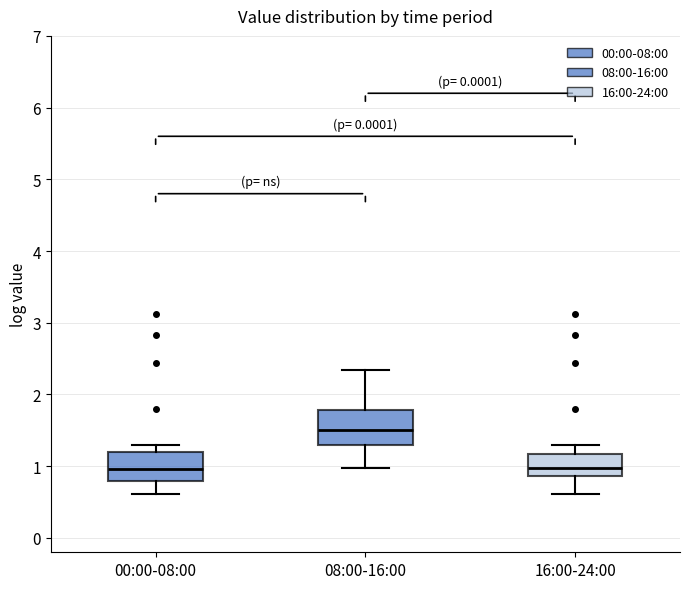

Reading left to right, transcribe this box plot: for each box, give where its median line is, the range the box spans, and where its two whiskers end, as read against the y-axis. The values are not printed on the chart, so give them approximately, as read against the axis.

00:00-08:00: median 1.0, box 0.8 to 1.2, whiskers 0.6 to 1.3
08:00-16:00: median 1.5, box 1.3 to 1.8, whiskers 1.0 to 2.3
16:00-24:00: median 1.0, box 0.9 to 1.2, whiskers 0.6 to 1.3